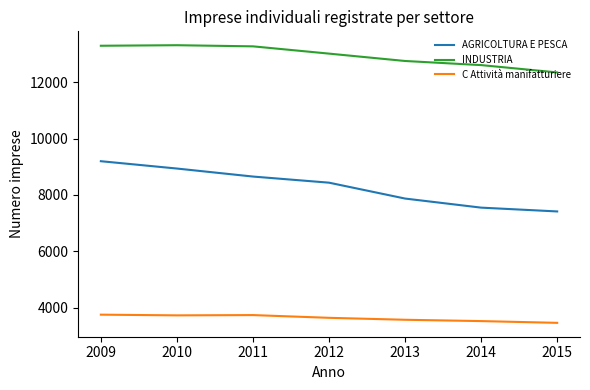

Does the chart display data point markers on the line(s)?

No